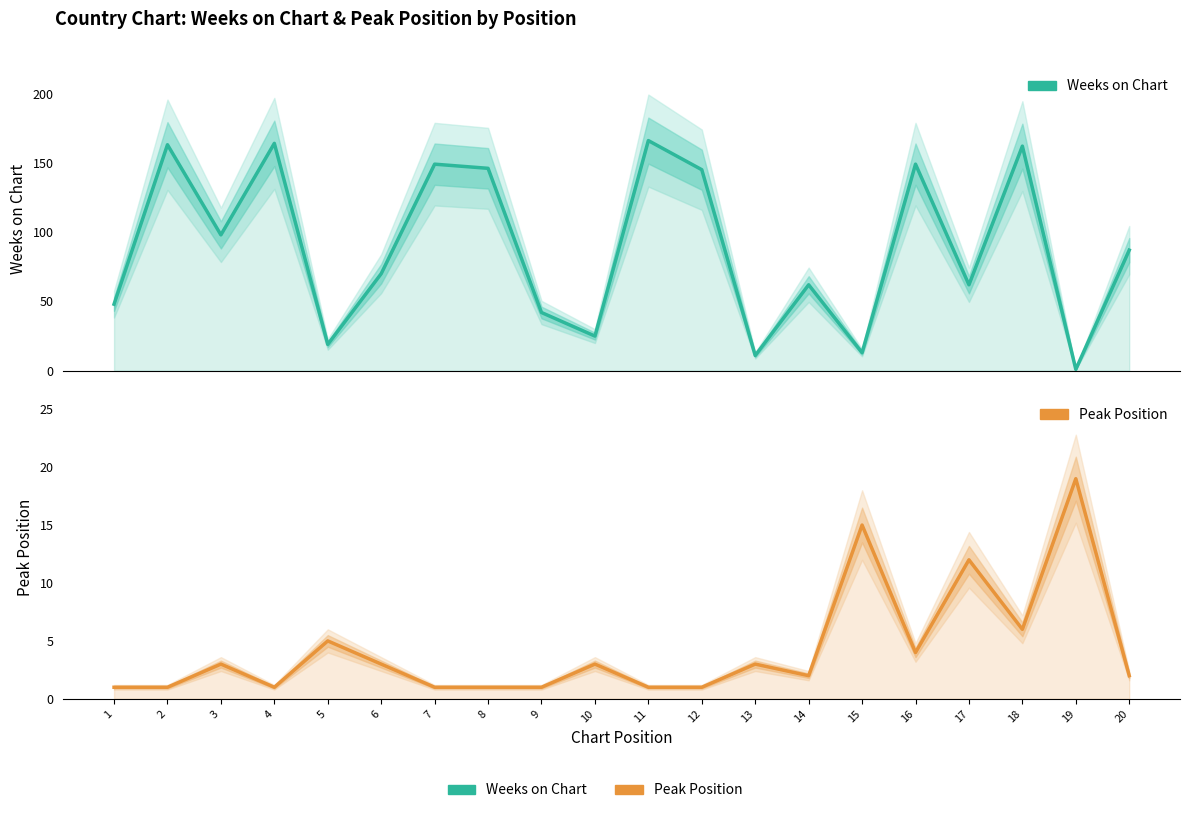

At which category is the sum across all series the highest?

18